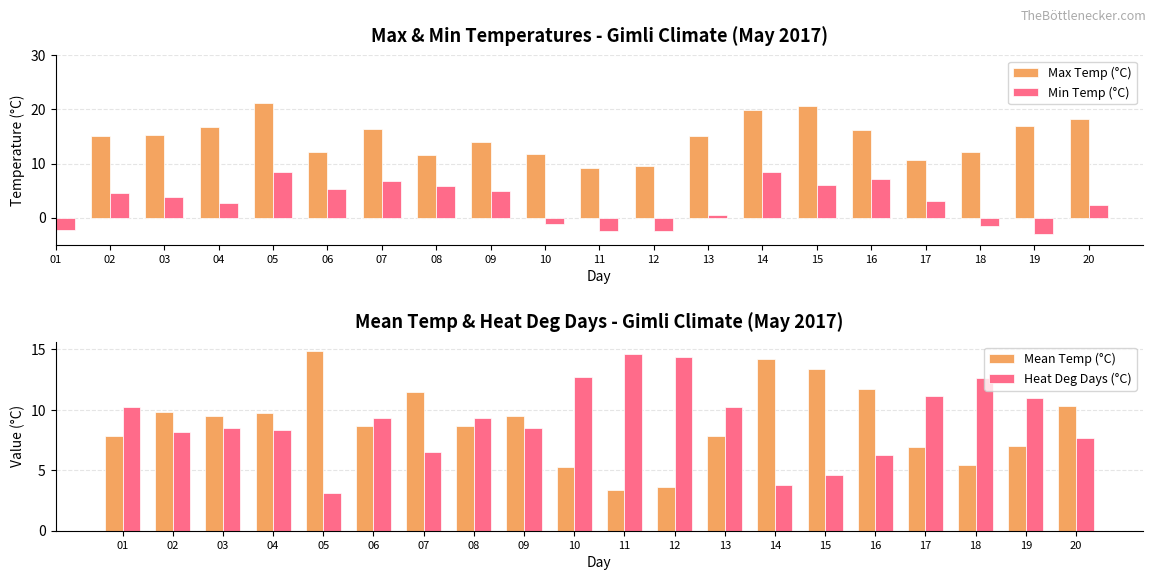

At which label is Min Temp (°C) closest to 2?

20